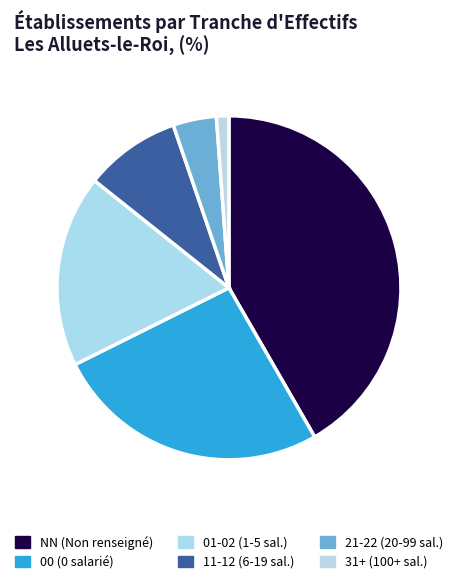

Which category has the smallest portion of the pie?

31+ (100+ sal.)